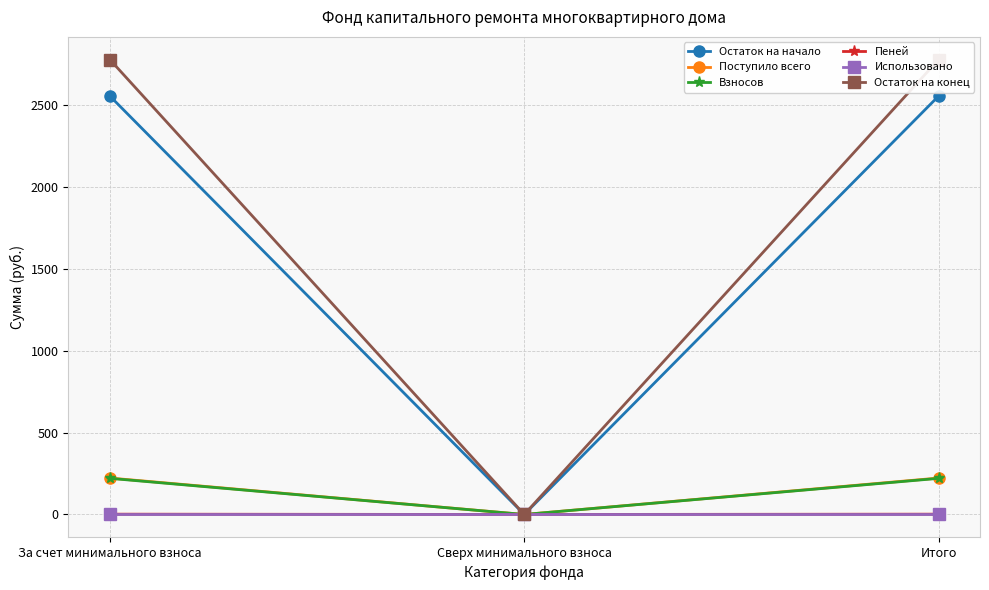

What is the highest value of the Остаток на начало series?

2552.8